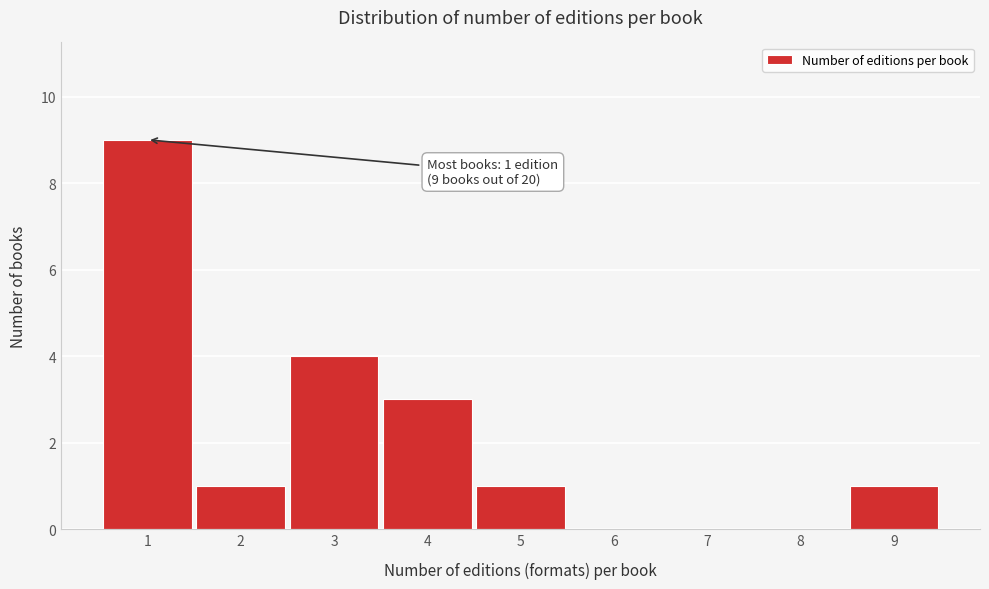

Reading right to left, transcribe all the data shown in this chart.

9=1	8=0	7=0	6=0	5=1	4=3	3=4	2=1	1=9